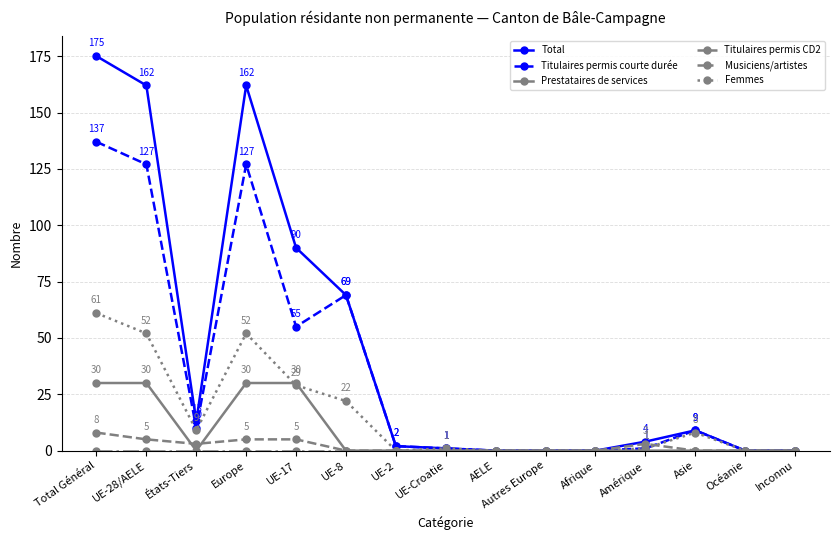

At which label is Total closest to 87?

UE-17